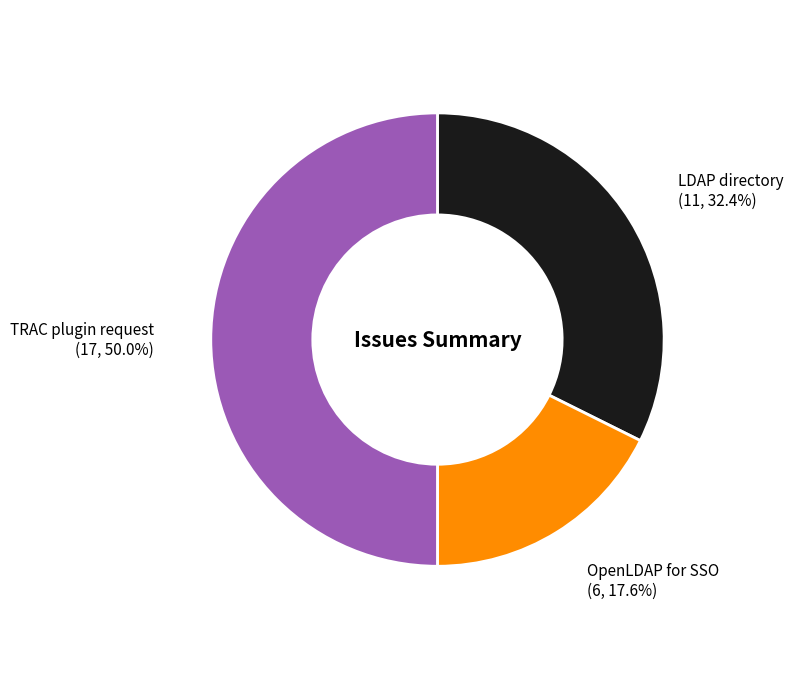

How many slices are in this pie chart?

3